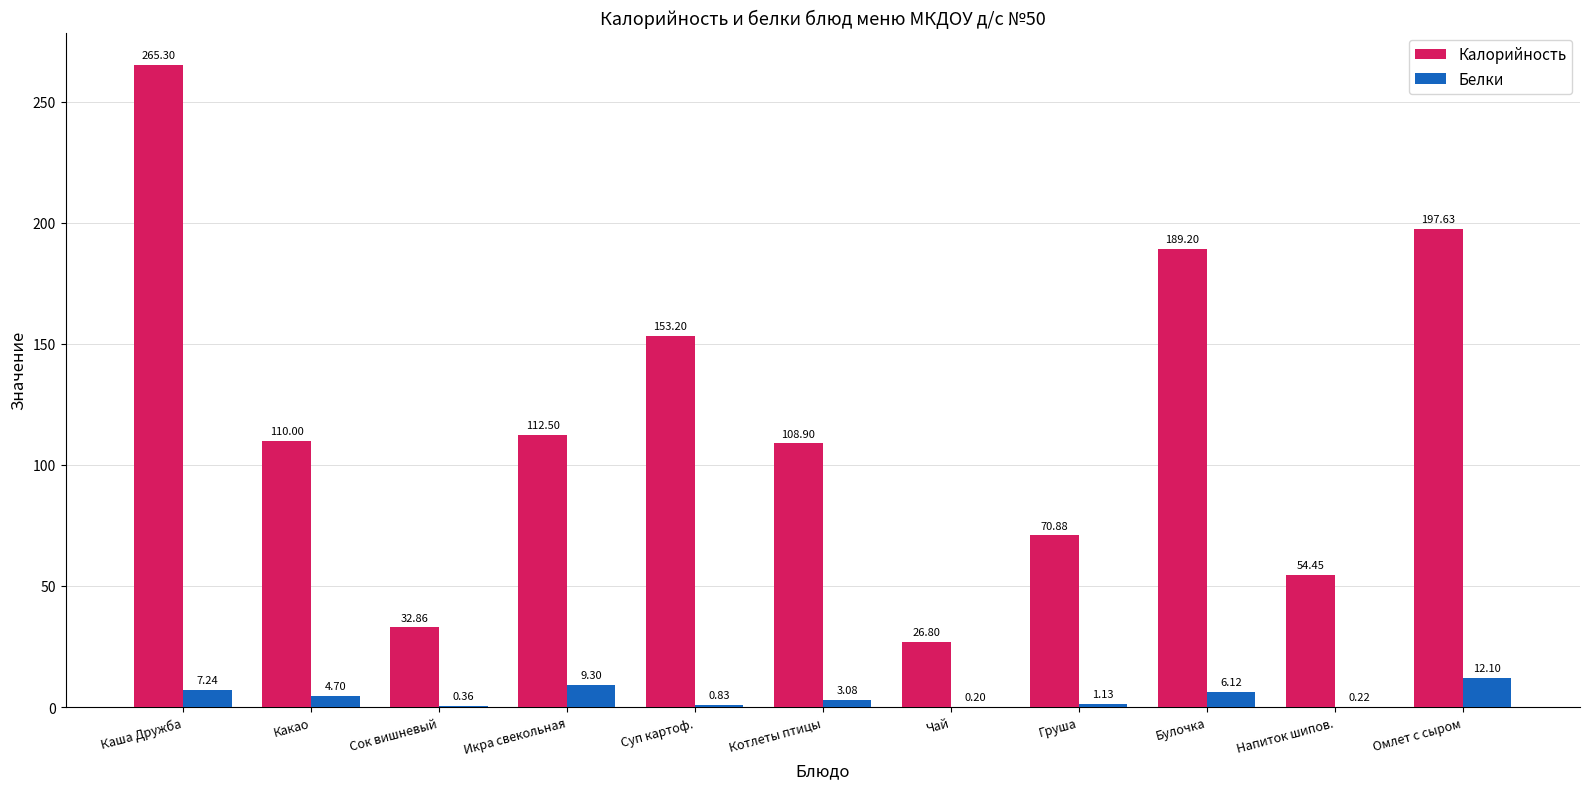

What is the sum of all Белки values?

45.3